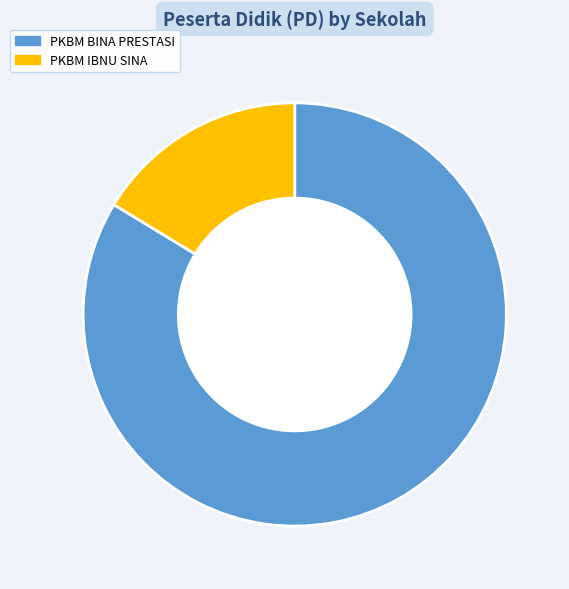

What is the ratio of the value at PKBM BINA PRESTASI to the value at PKBM IBNU SINA?

5.1